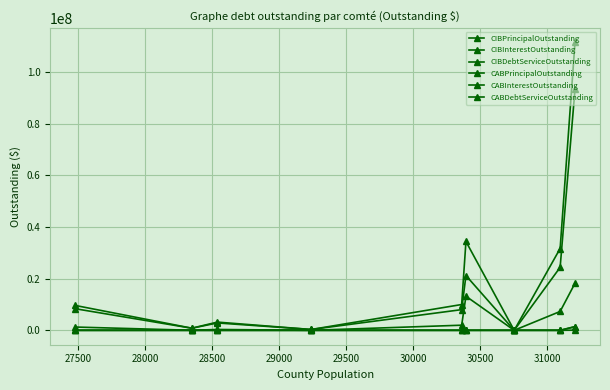

How many distinct data groups are displayed?

6